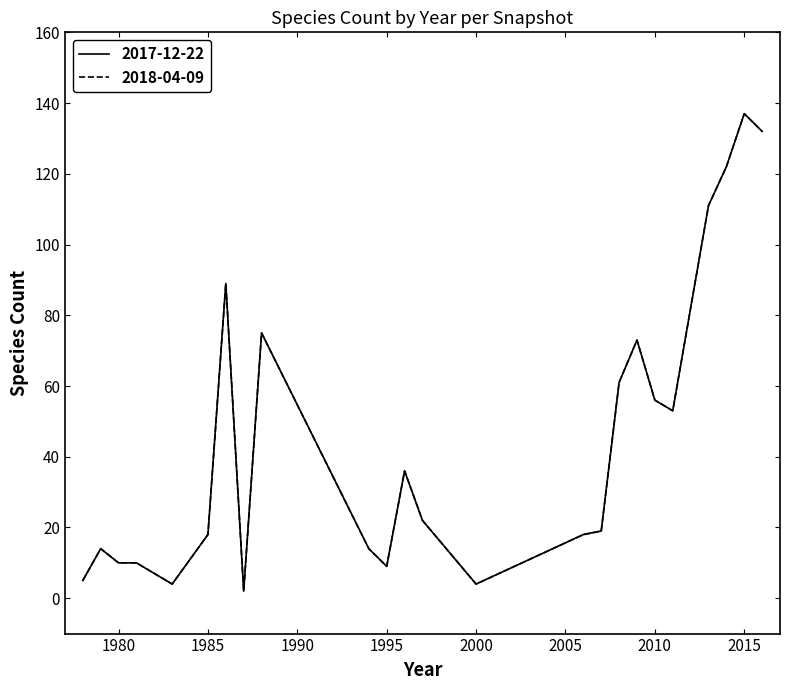

Reading right to left, transcribe all the data shown in this chart.

2017-12-22: 132	137	122	111	82	53	56	73	61	19	18	4	10	16	22	36	9	14	75	2	89	18	4	10	10	14	5
2018-04-09: 132	137	122	111	82	53	56	73	61	19	18	4	10	16	22	36	9	14	75	2	89	18	4	10	10	14	5